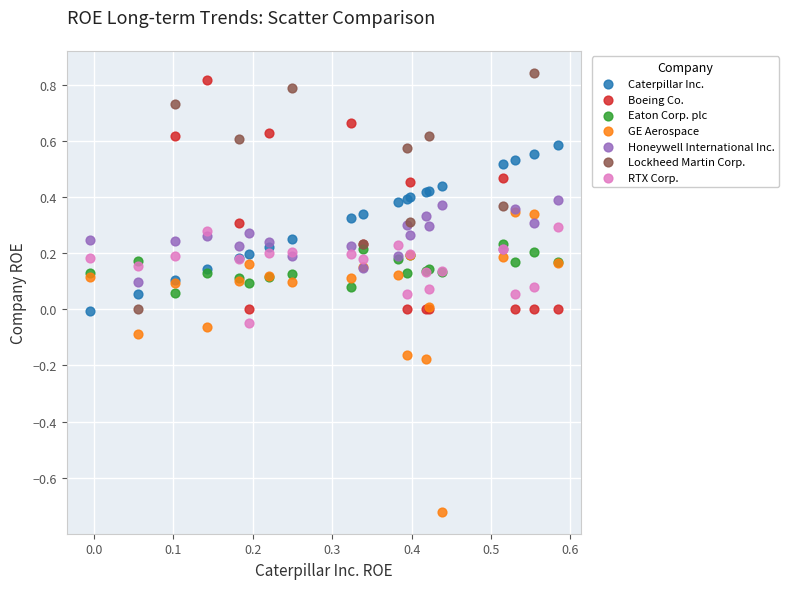

Which series reaches the minimum Y coordinate?

GE Aerospace